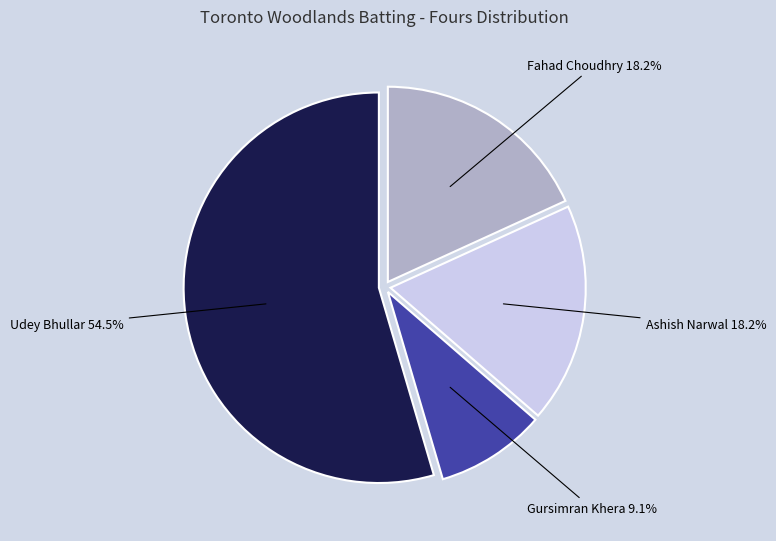

How much of the chart is everything except Gursimran Khera?

90.9%